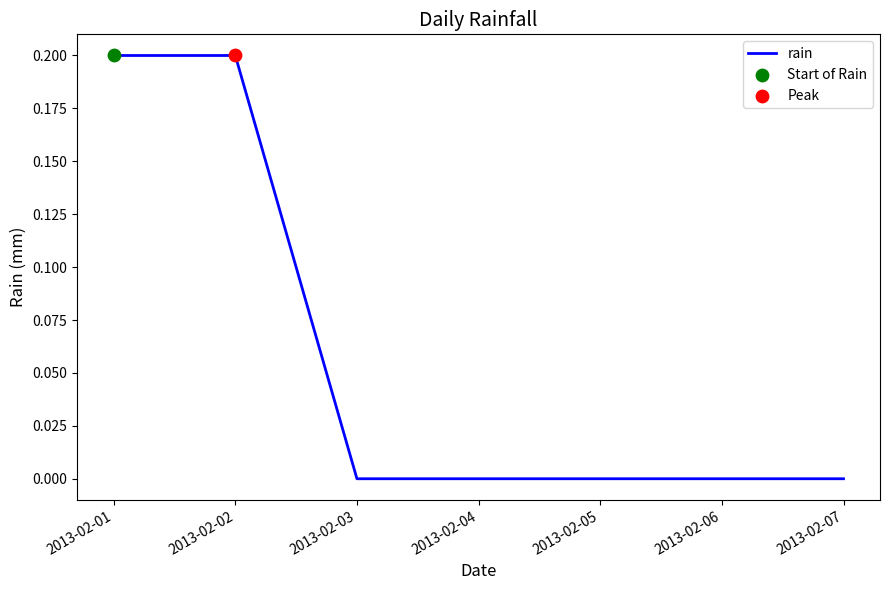

Between 2013-02-01 and 2013-02-04, which is larger?

2013-02-01